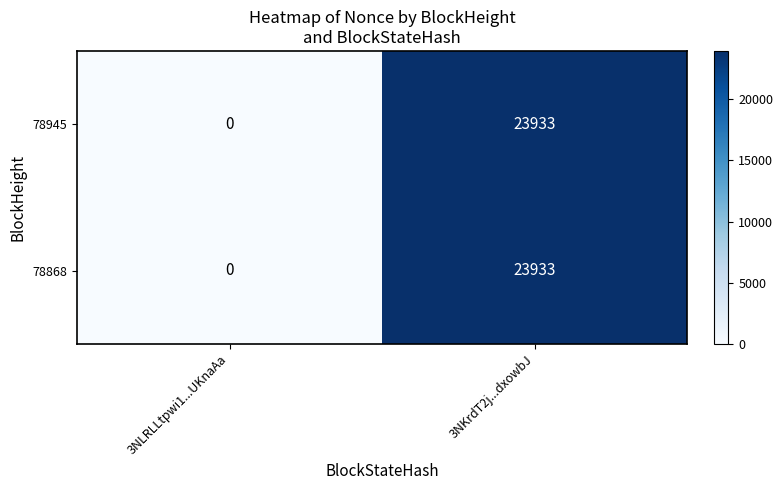

Where is 78868 nearest to the value 11966?

3NLRLLtpwi1...UKnaAa